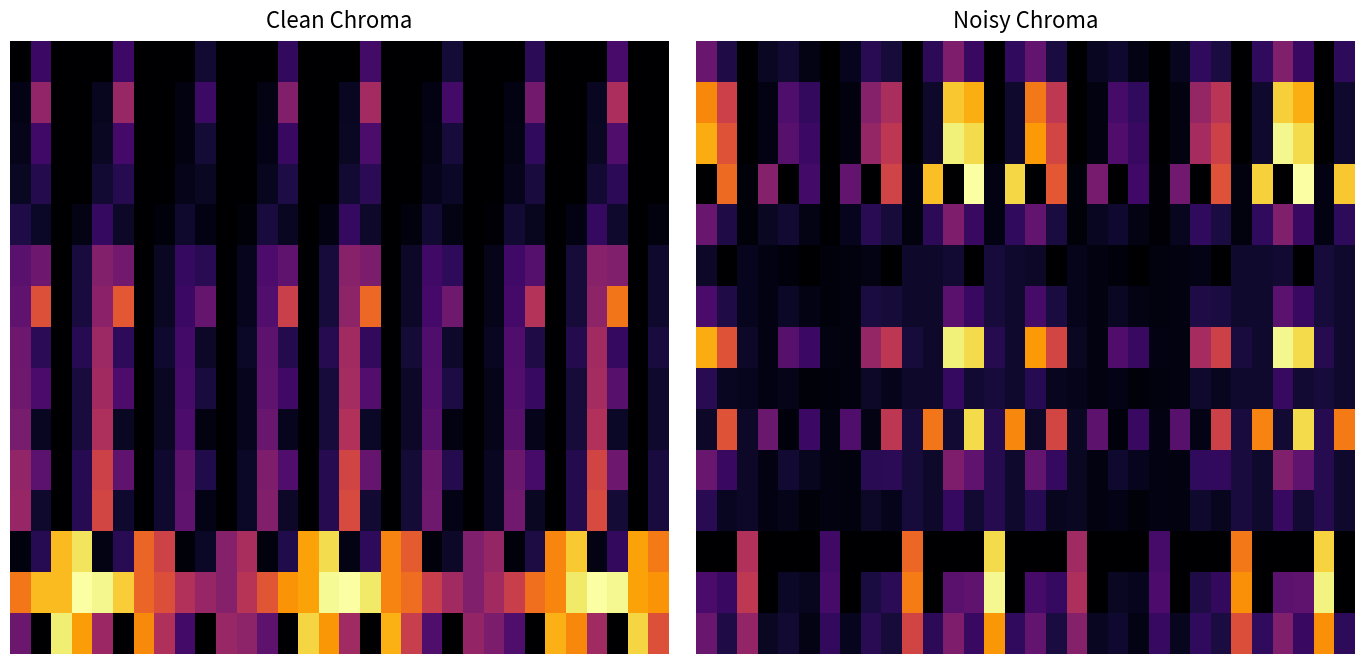

At how many categories does at least one series exceed 0?

32